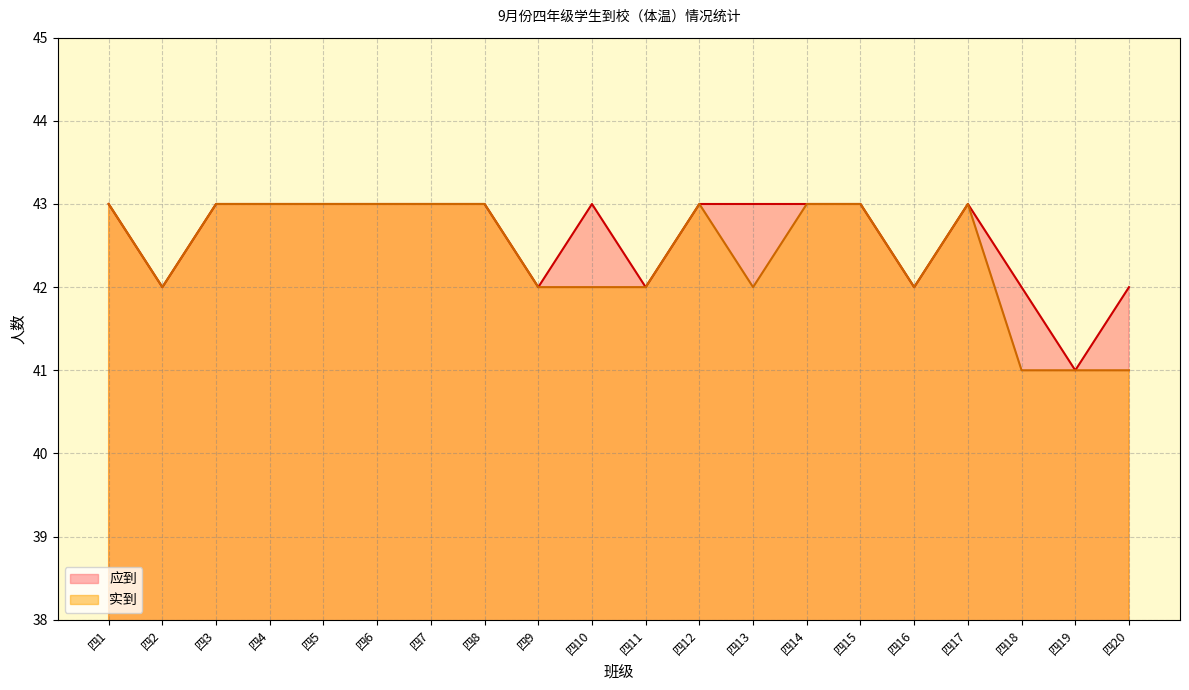

At which category is the sum across all series the highest?

四1